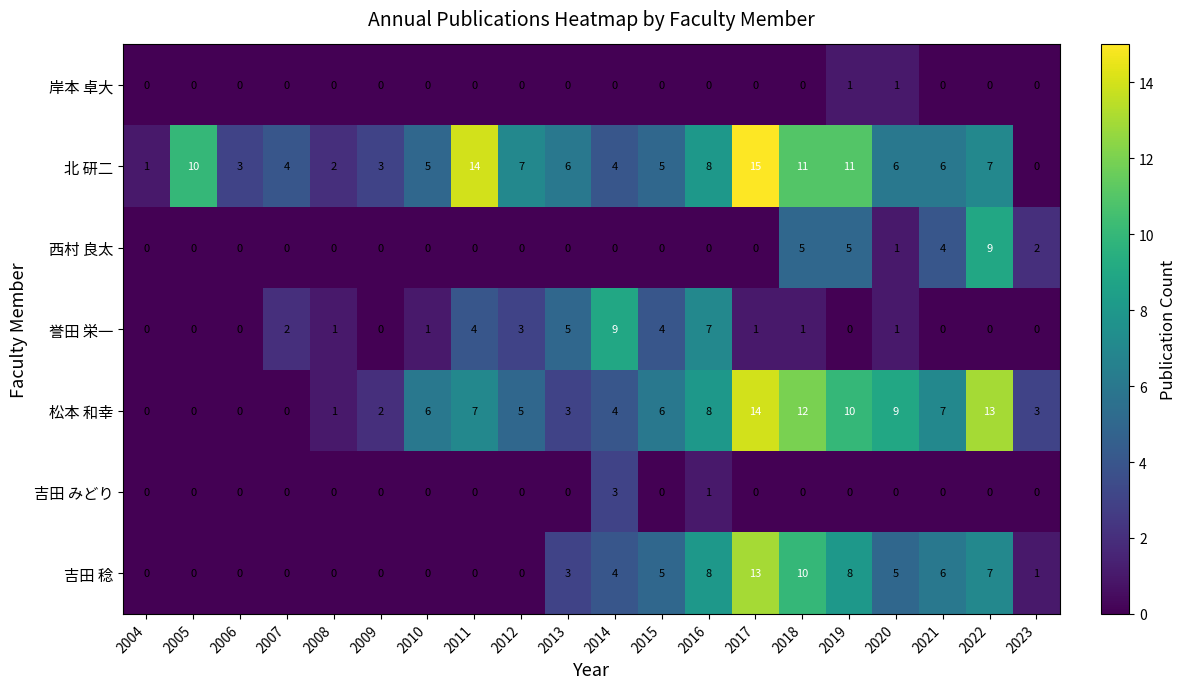

What is the approximate value of 松本 和幸 at 2014, to the nearest 5?

5